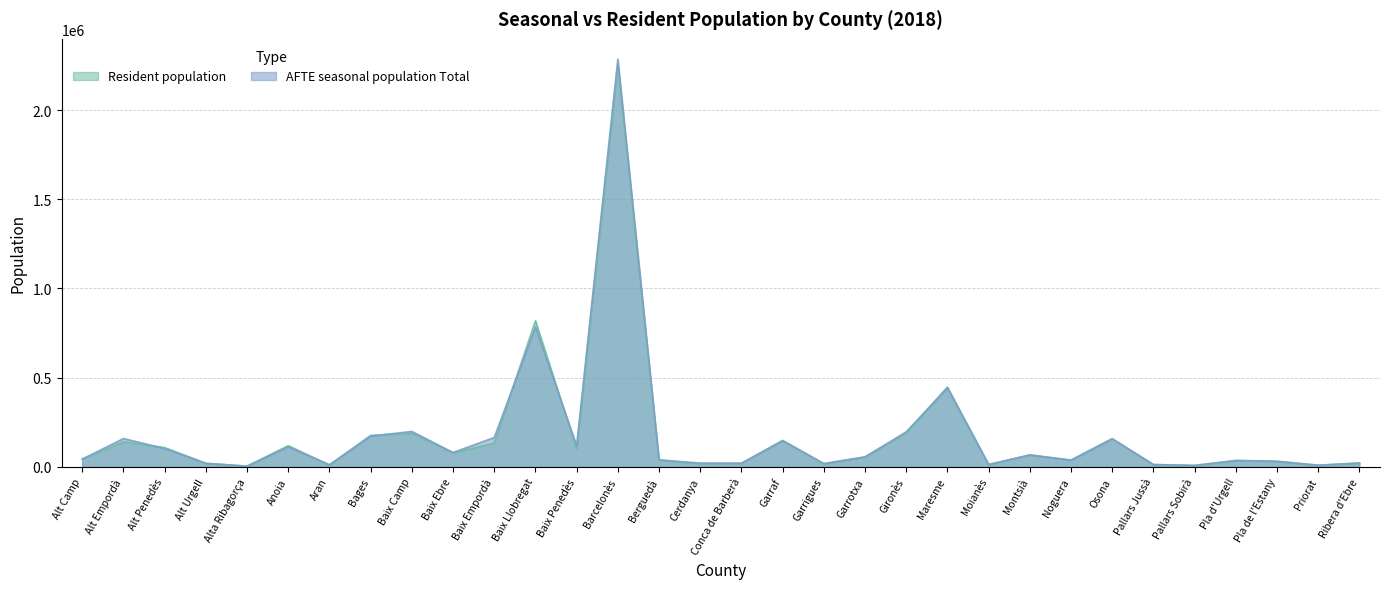

What position from the right is Anoia?

27